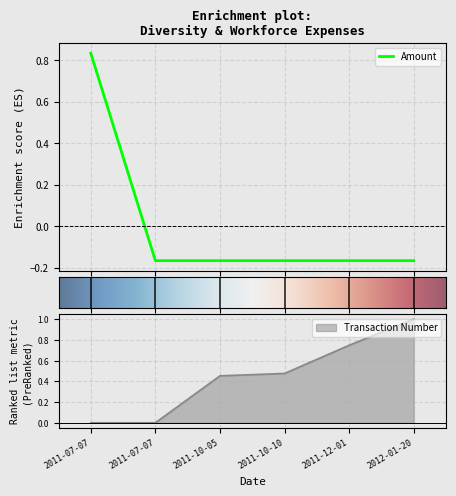

Count the number of data series in this chart.

2